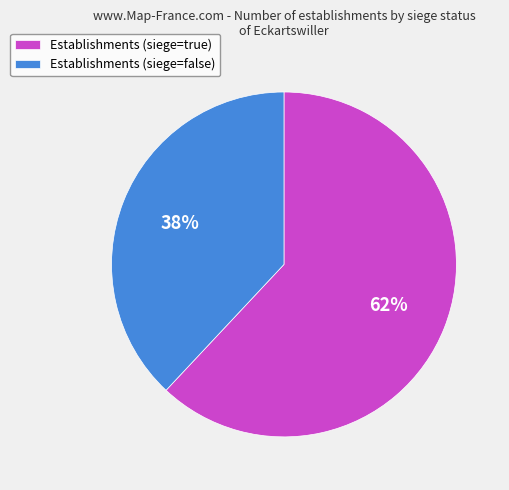

To the nearest percent, what is the difference between the largest and smallest slice percentages?

24%